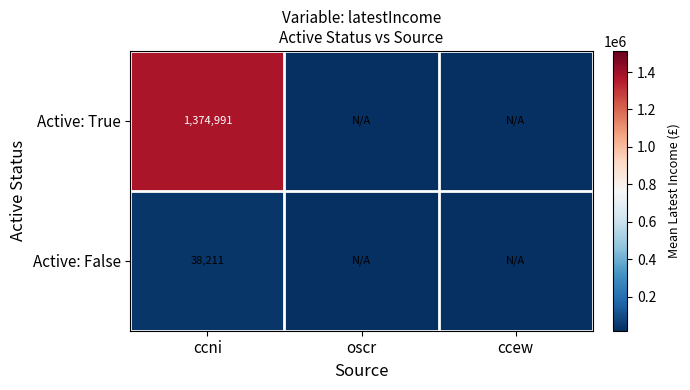

At ccni, list the series in order from largest to smallest.

Active: True, Active: False